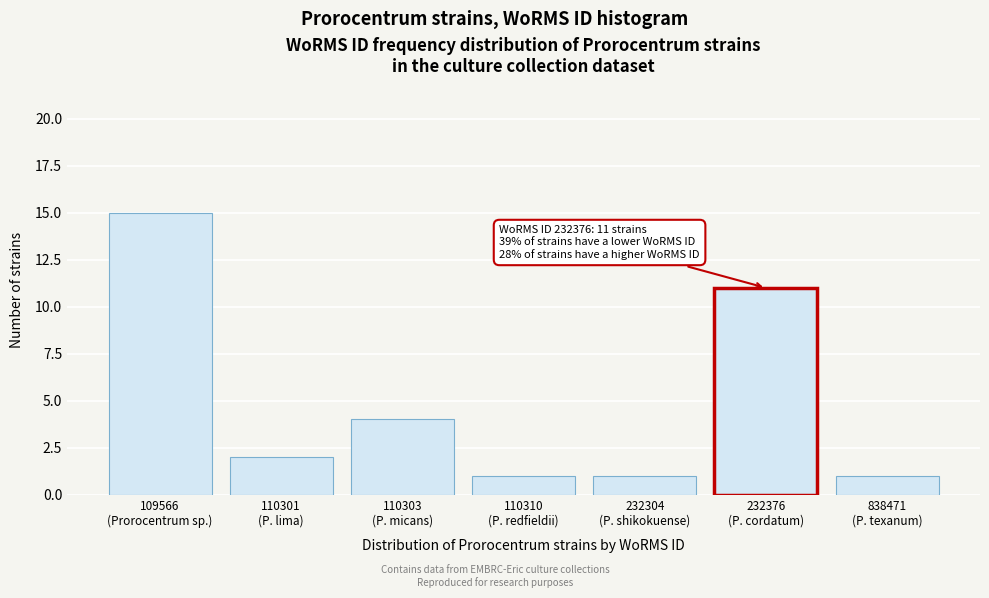

Reading left to right, list all the values displayed in this chart.

15	2	4	1	1	11	1